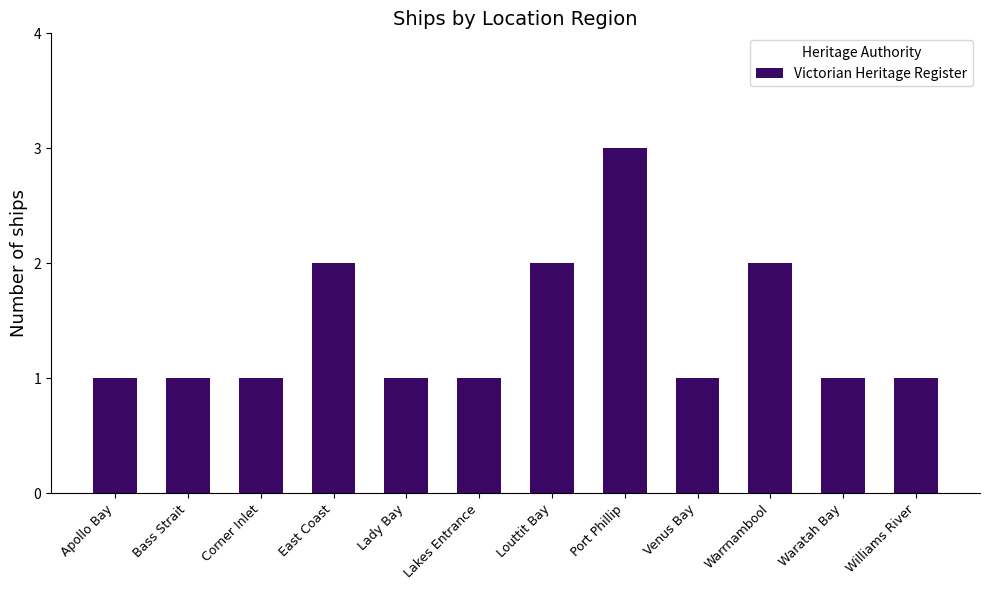

Reading left to right, list all the values displayed in this chart.

1	1	1	2	1	1	2	3	1	2	1	1